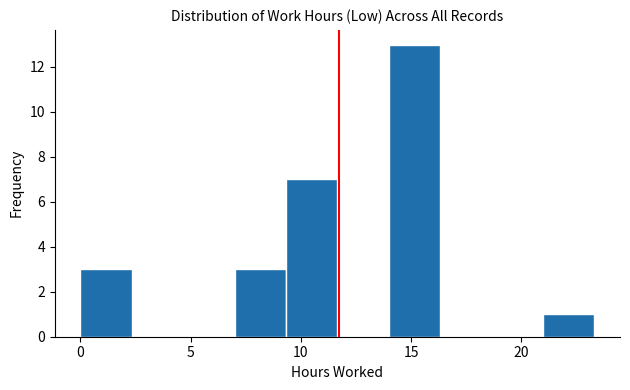

Reading left to right, transcribe this chart: for each bar, give the range it covers on the x-axis and its height. Neither the bar edges nor the heights are printed on the chart, so give them approximately, as read against the axes.

0.0 to 2.5: 3
2.5 to 4.5: 0
4.5 to 7.0: 0
7.0 to 9.5: 3
9.5 to 11.5: 7
11.5 to 14.0: 0
14.0 to 16.5: 13
16.5 to 18.5: 0
18.5 to 21.0: 0
21.0 to 23.5: 1